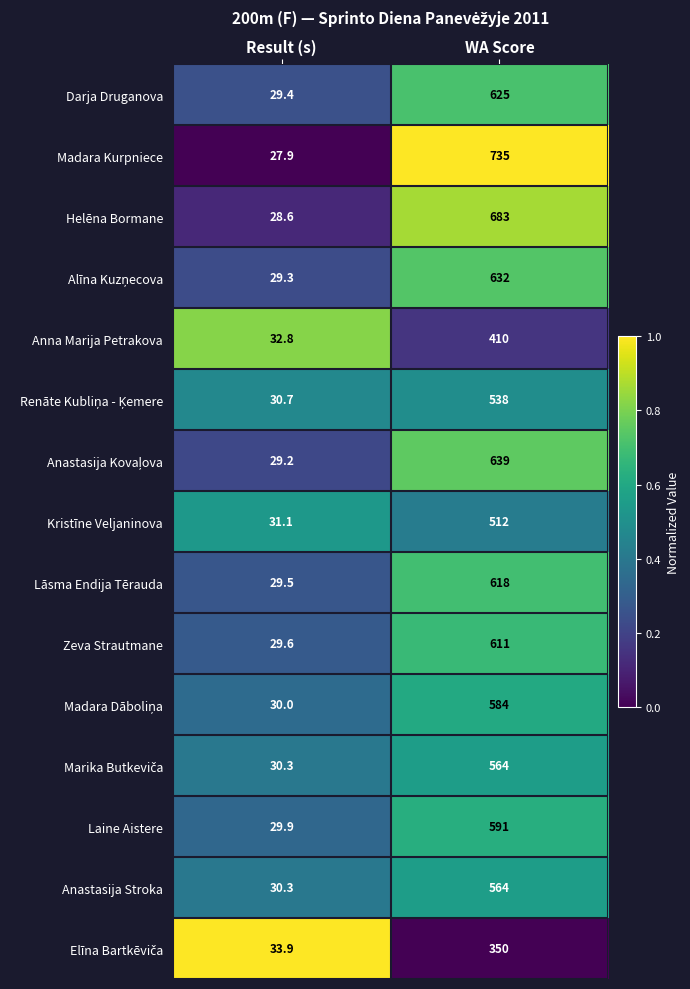

What is the difference between the highest and lowest values at Result (s)?

6.0